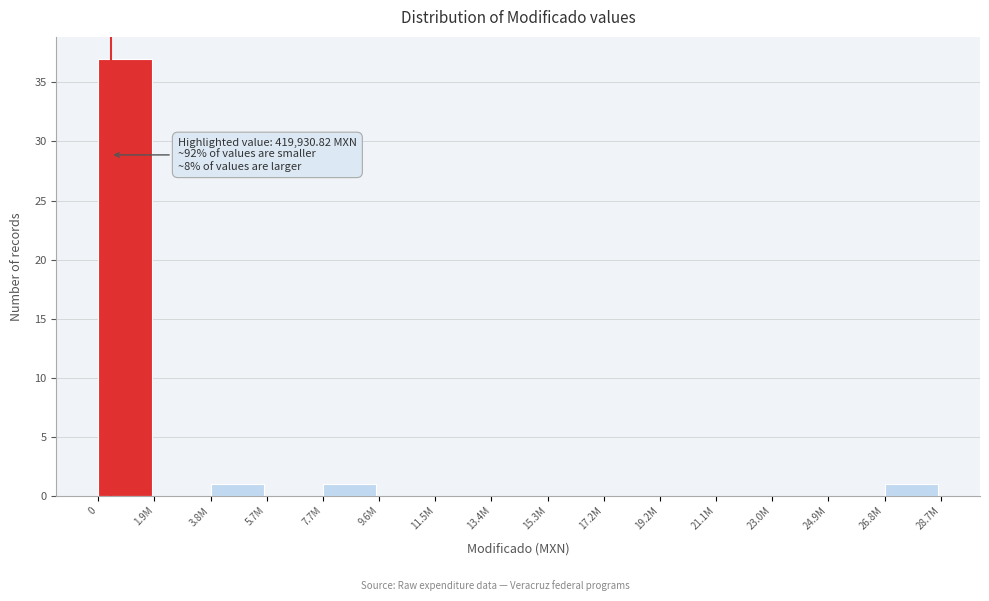

Reading left to right, what are all the values shown in this chart?

0=37	1.9M=0	3.8M=1	5.7M=0	7.7M=1	9.6M=0	11.5M=0	13.4M=0	15.3M=0	17.2M=0	19.2M=0	21.1M=0	23.0M=0	24.9M=0	26.8M=1